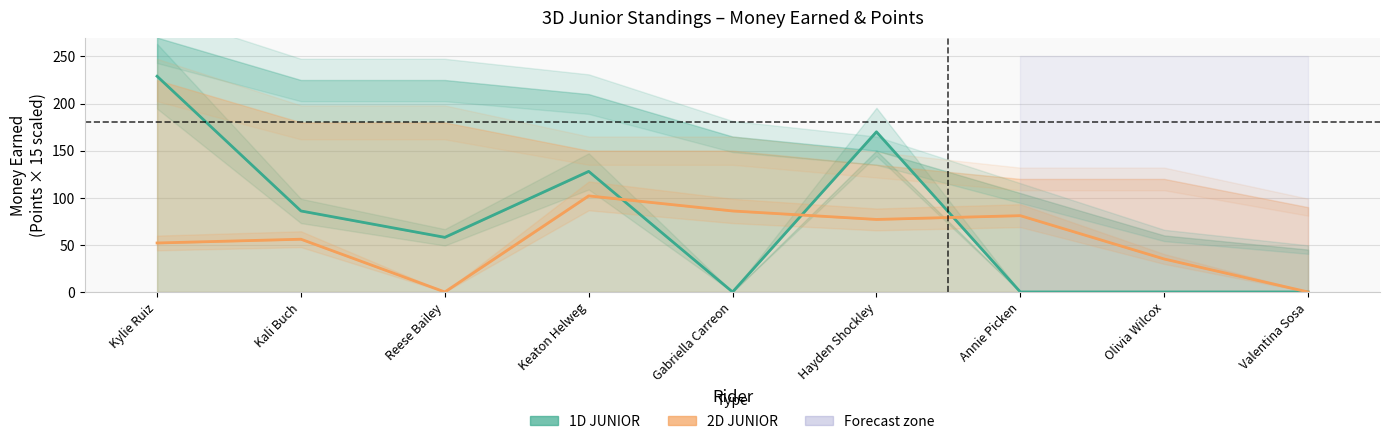

What is the sum of all 1D JUNIOR Money Earned values?

671